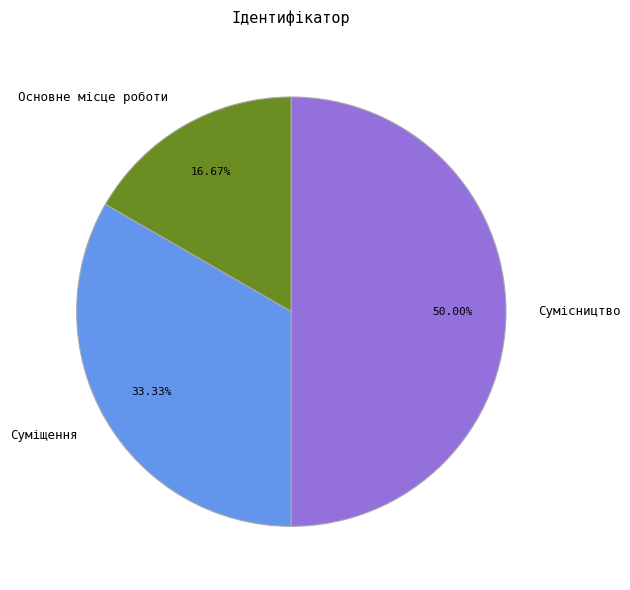

To the nearest percent, what percentage of the pie is Основне місце роботи?

17%